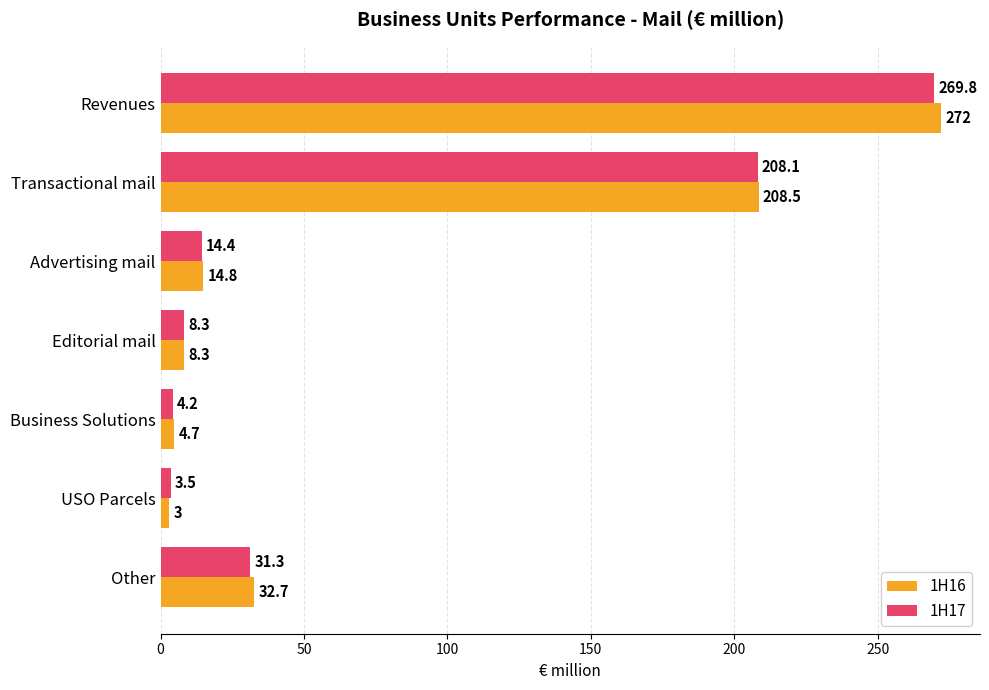

At which label is 1H16 closest to 137?

Transactional mail